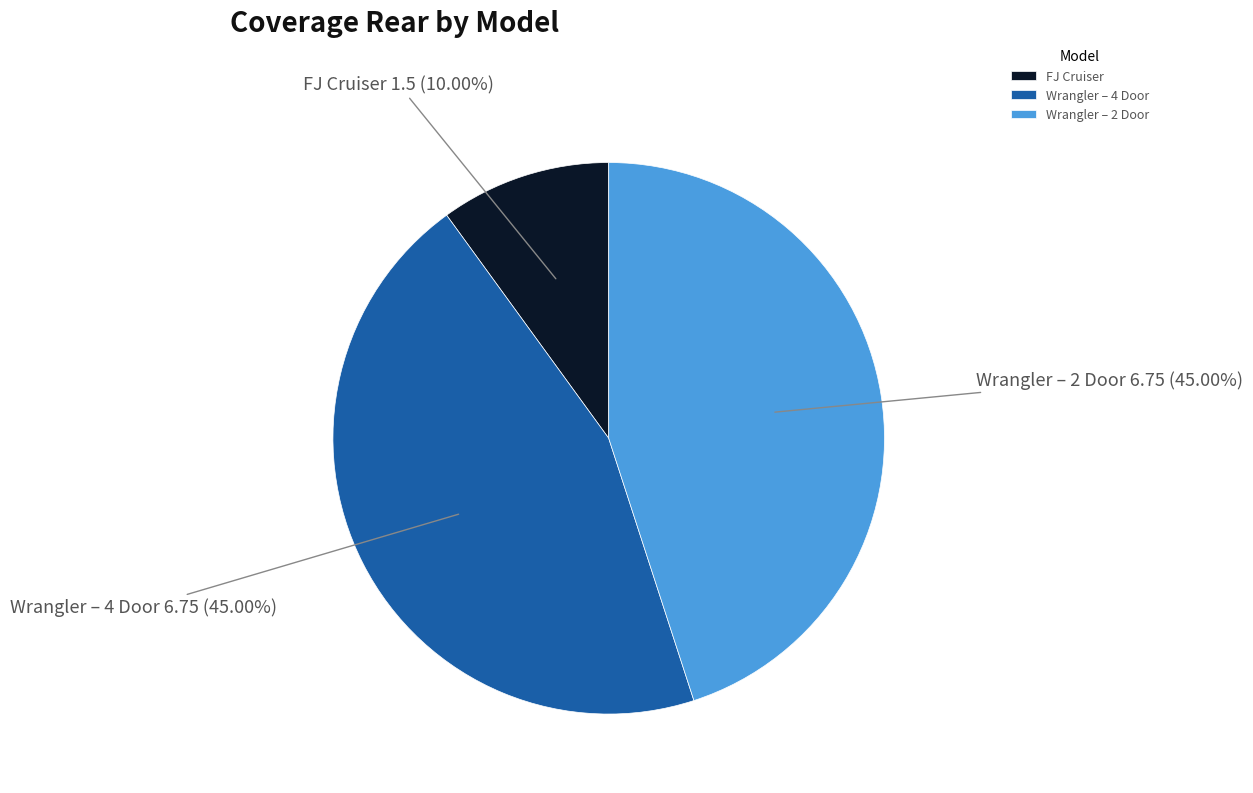

The Wrangler – 4 Door slice represents 51% of the pie. True or false?

False